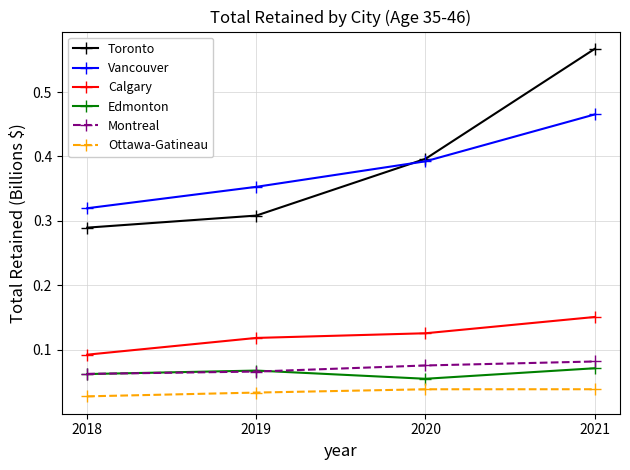

Which series changed the most between 2018 and 2020?

Toronto